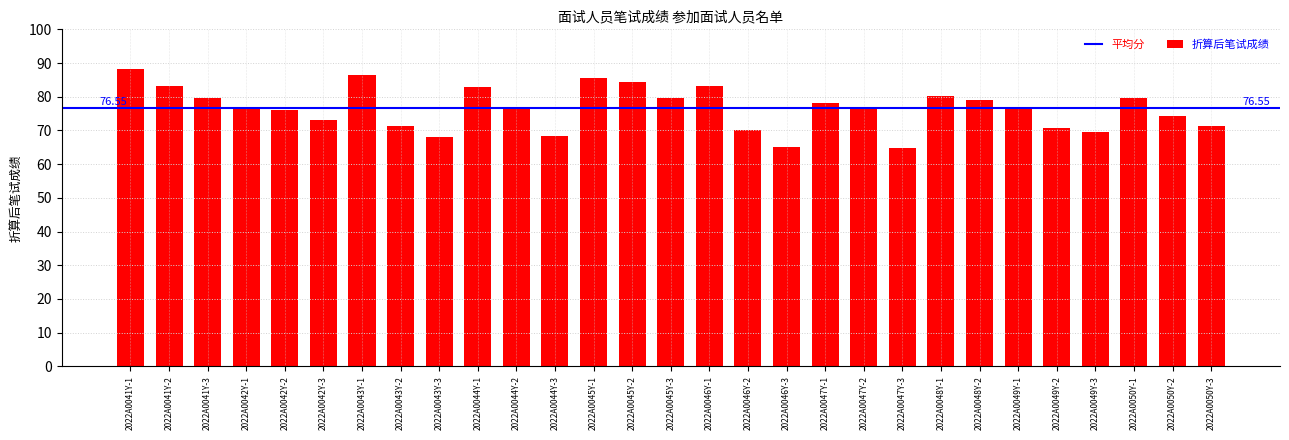

What is the difference between the maximum and second lowest values?

23.3